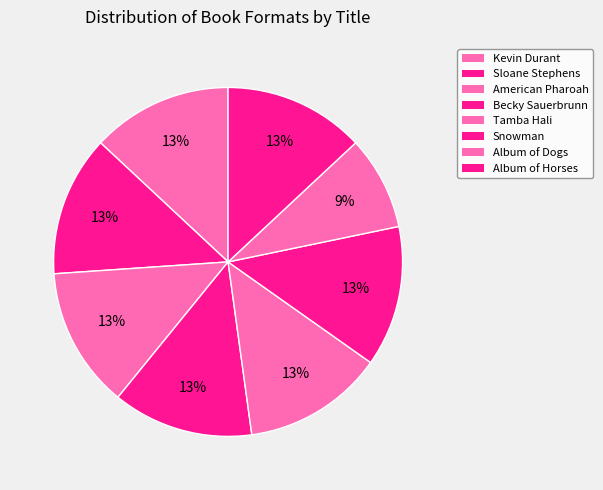

To the nearest percent, what is the average slice percentage?

12%